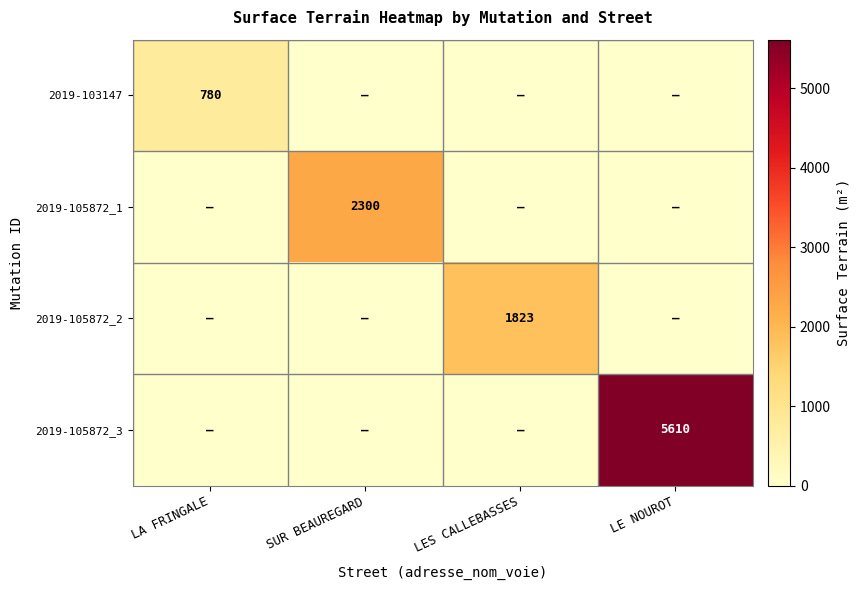

Is it true that 2019-103147 equals 780 at LA FRINGALE?

True